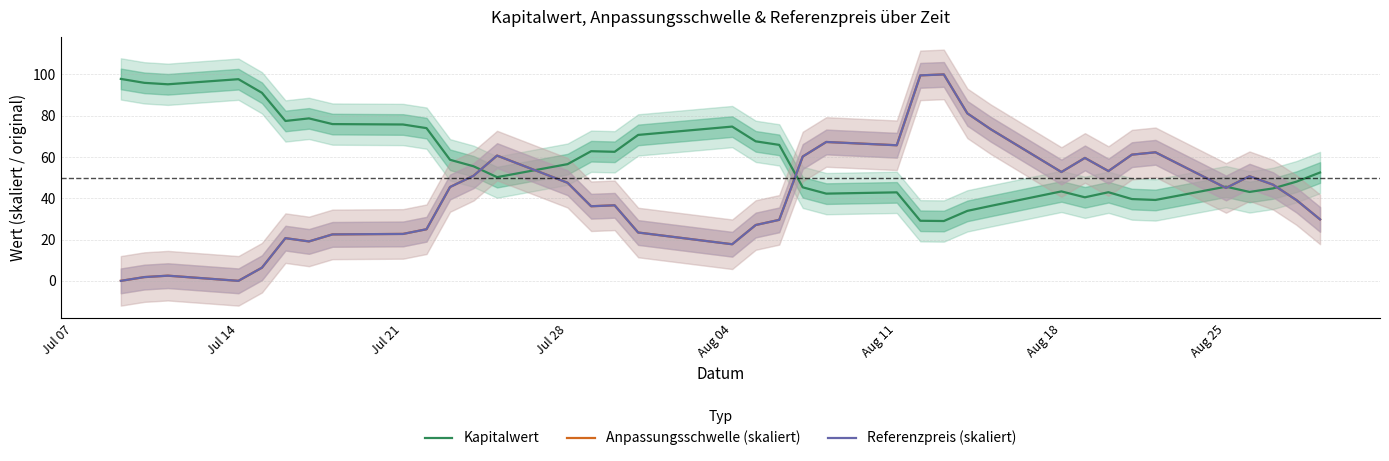

How many values in the Referenzpreis (skaliert) series exceed 45?

18